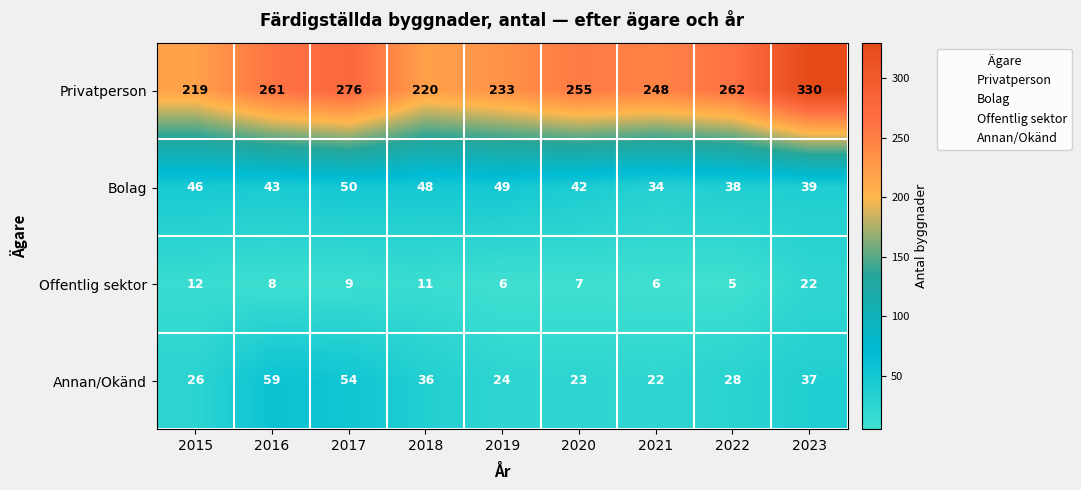

What is the difference between the Annan/Okänd values at 2021 and 2016?

37